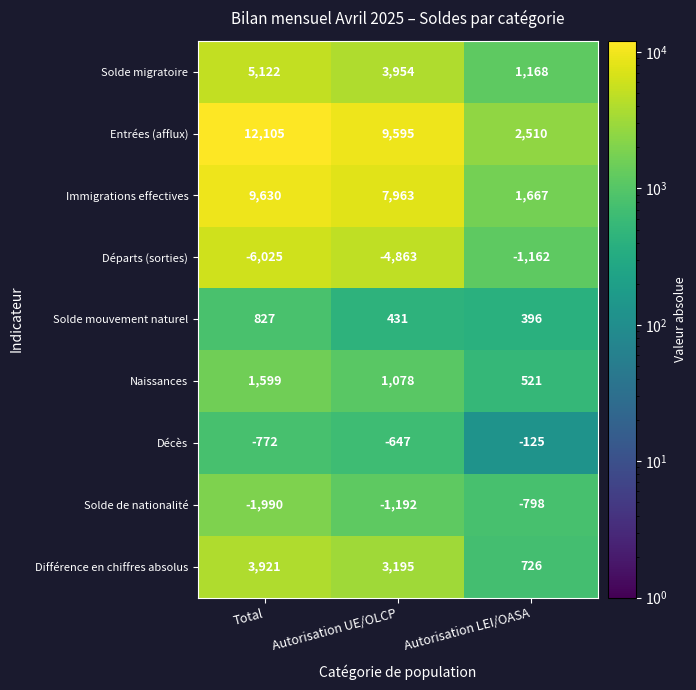

Is it true that Immigrations effectives equals 2902 at Autorisation LEI/OASA?

False